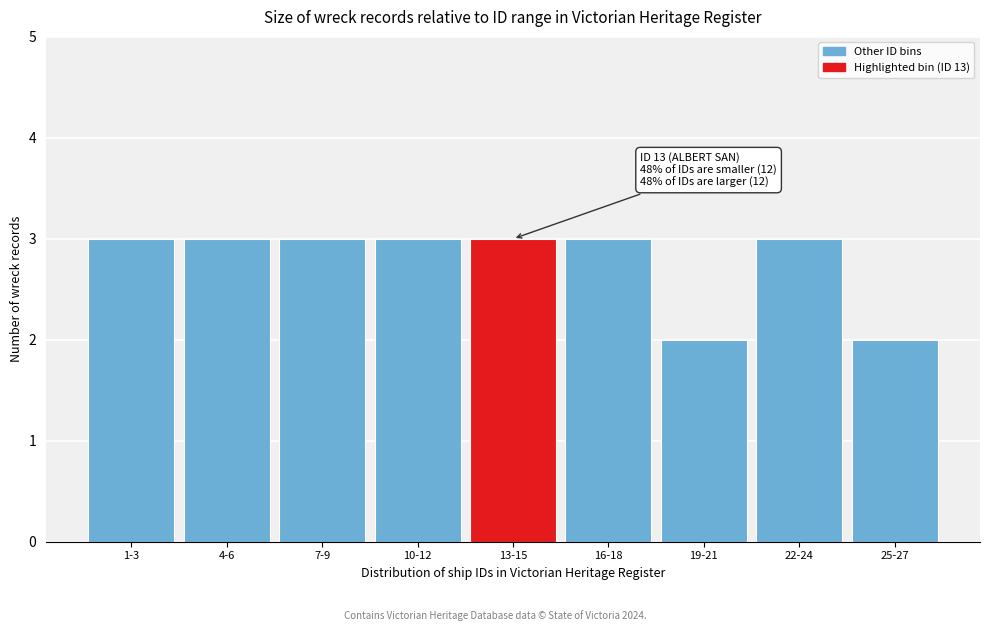

Reading left to right, extract all data points from this chart.

3	3	3	3	3	3	2	3	2